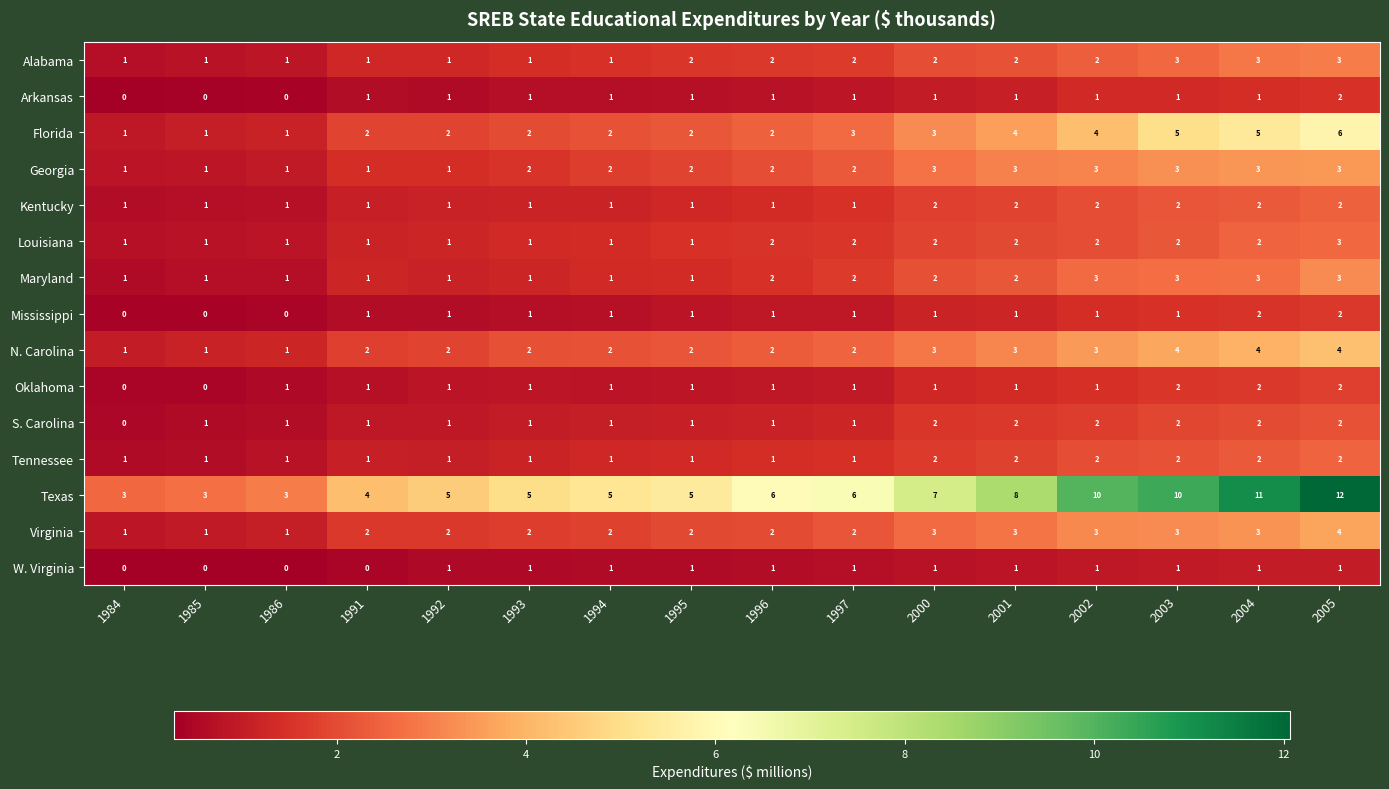

Count the number of data series in this chart.

15